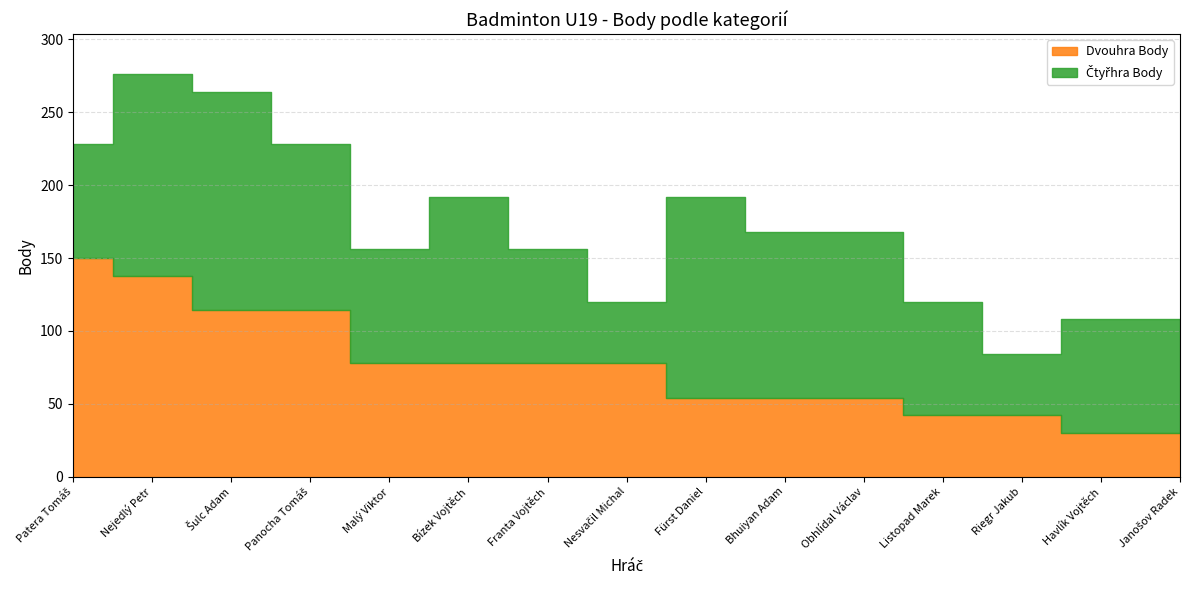

What position from the left is Nejedlý Petr?

2